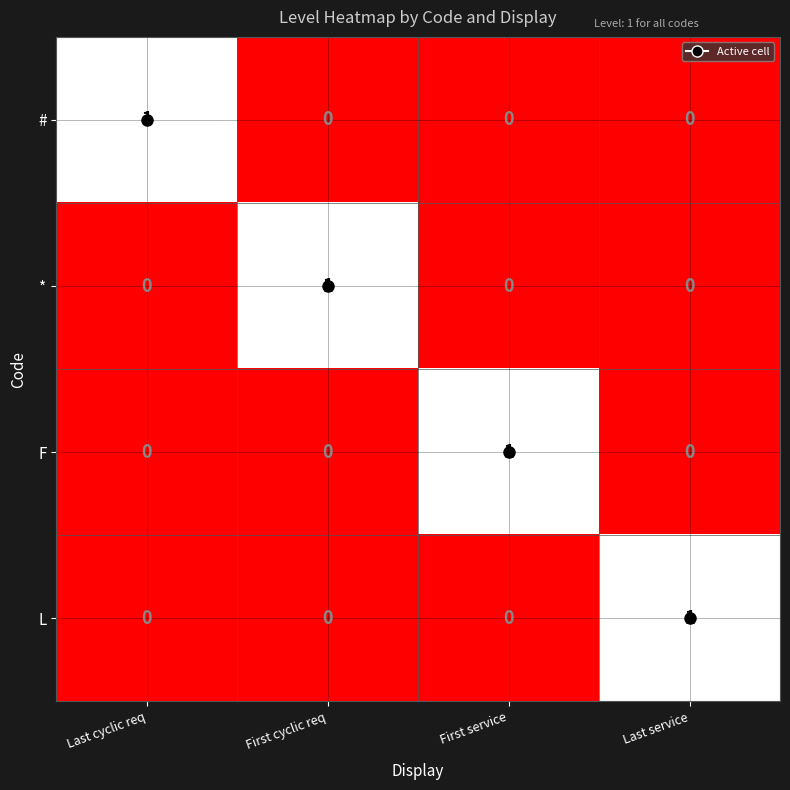

Count the number of data series in this chart.

4